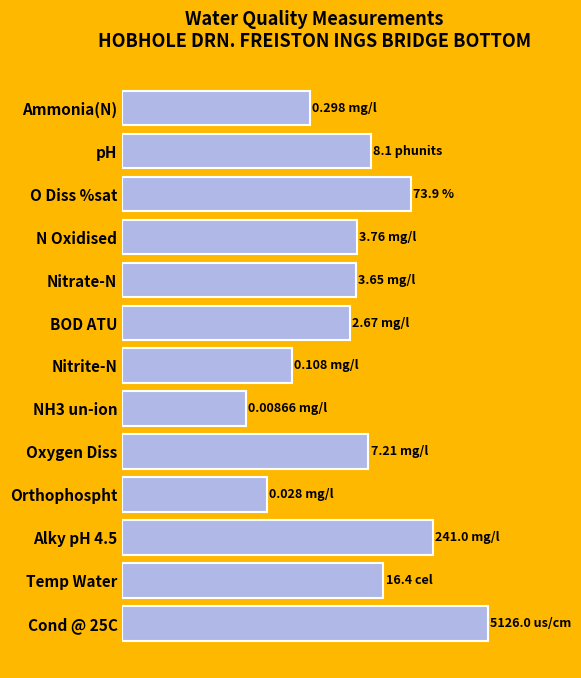

Are the bars horizontal?

Yes